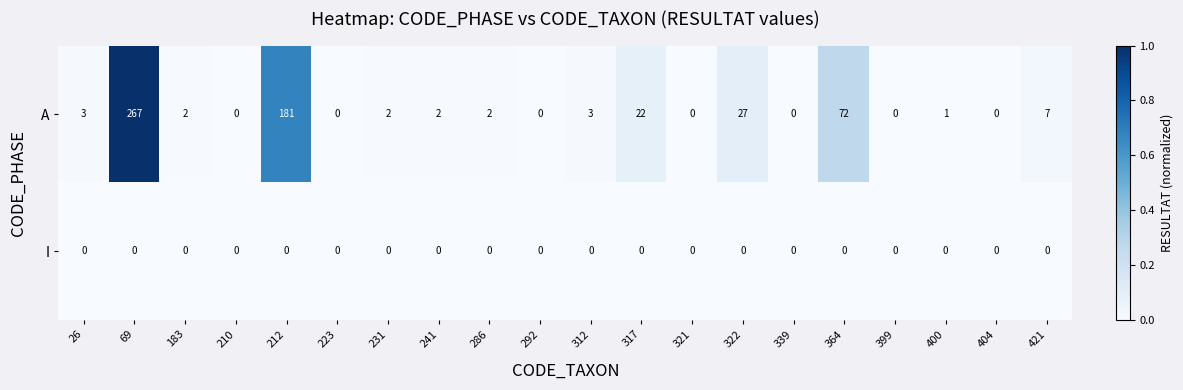

At which category is the sum across all series the highest?

69